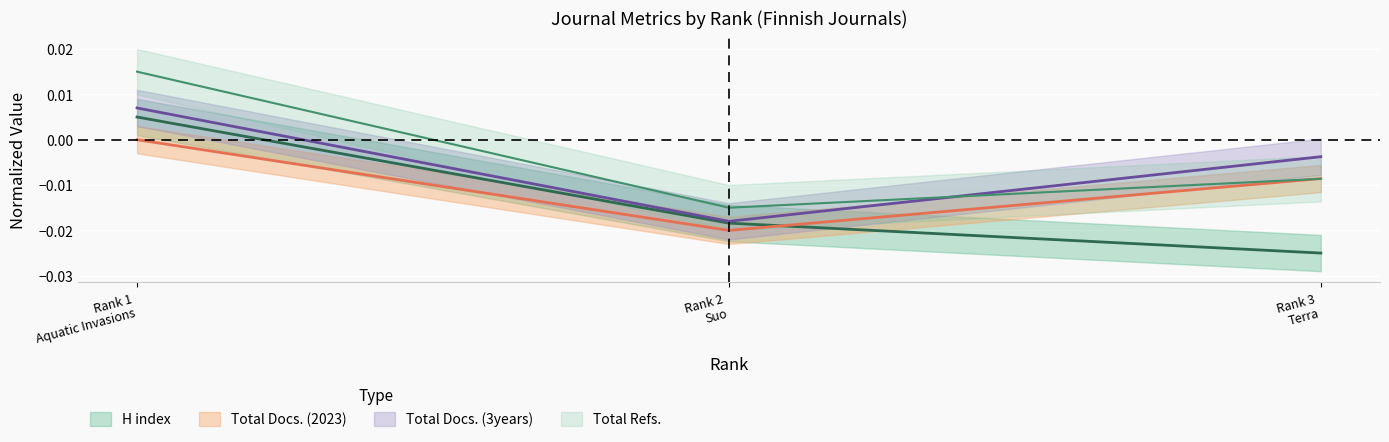

How many series are shown in this chart?

4